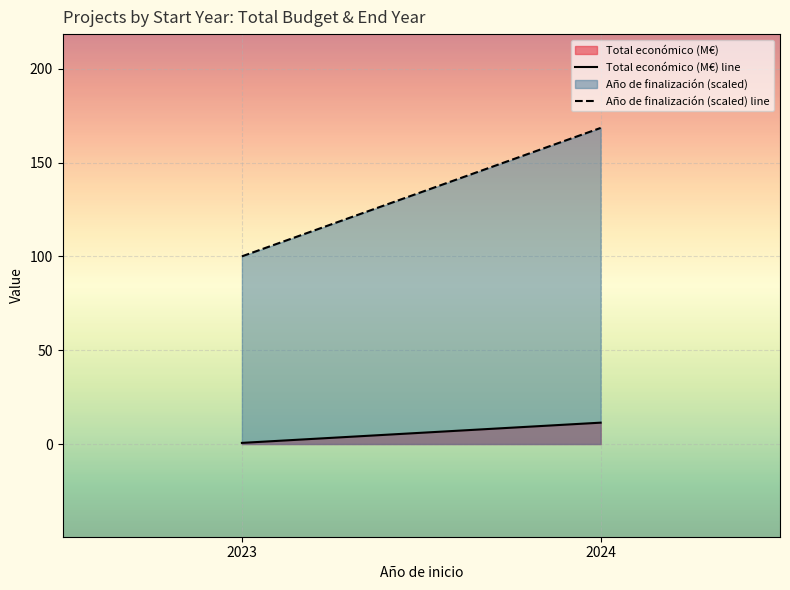

At 2024, list the series in order from largest to smallest.

Año de finalización (scaled), Total económico (M€)